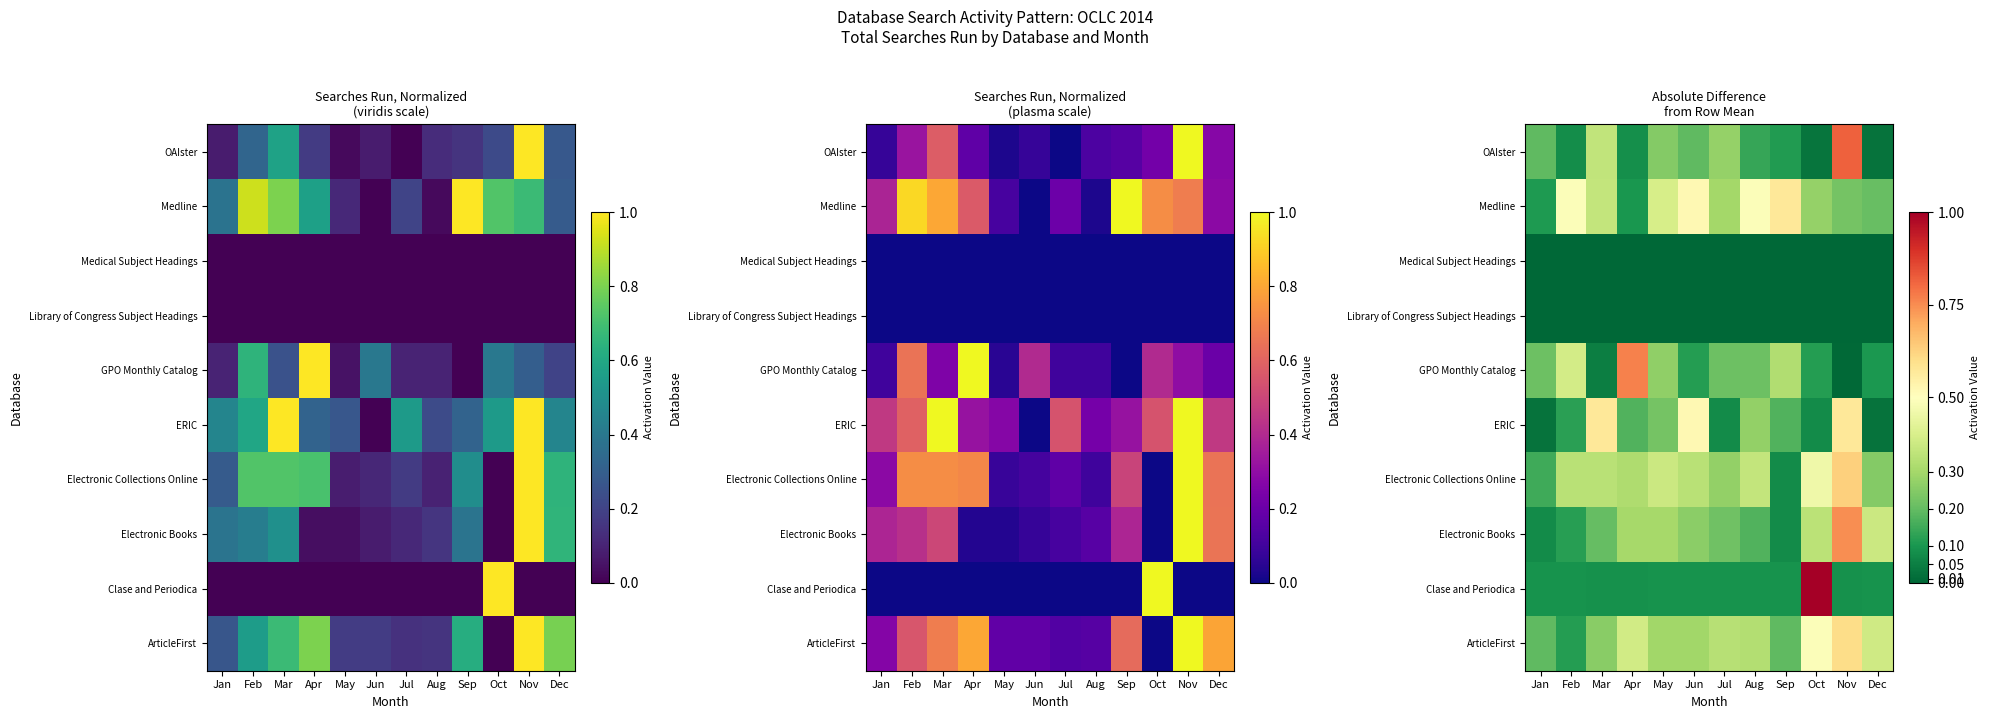

At which label is Medline closest to 0?

Apr